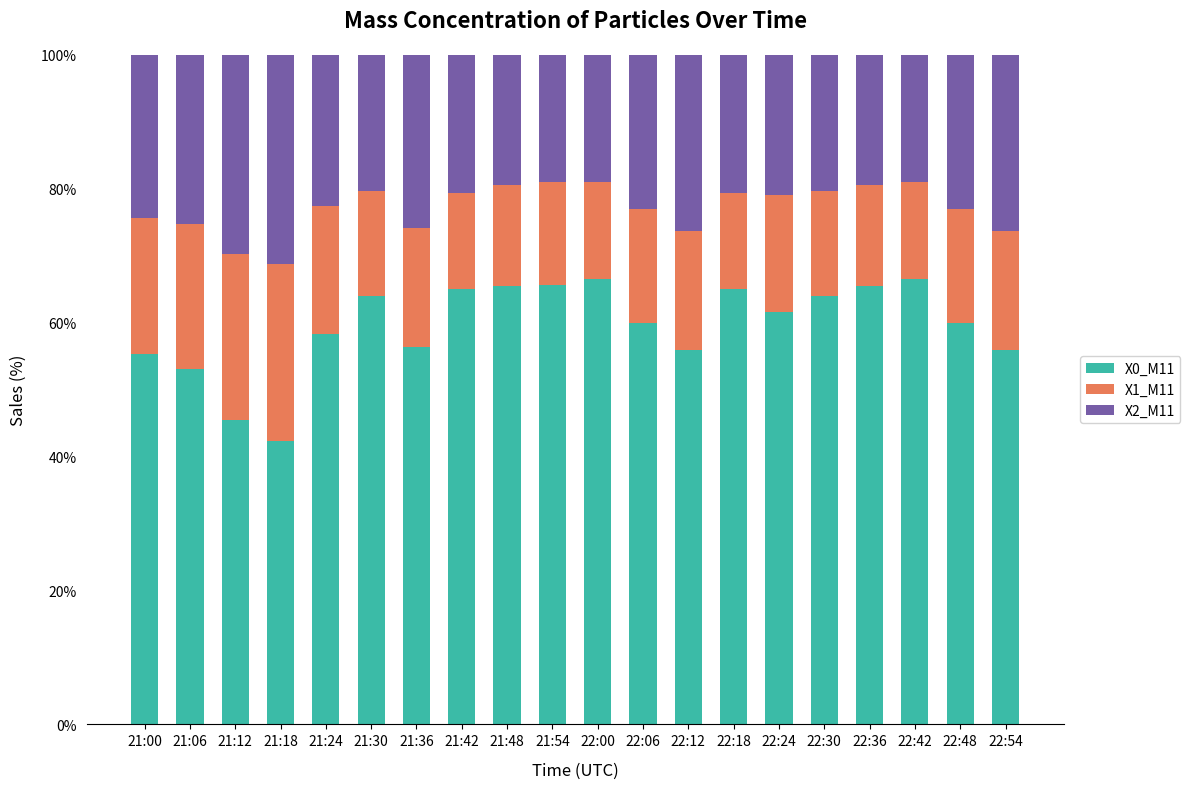

Is it true that X0_M11 equals 53.0 at 21:06?

True